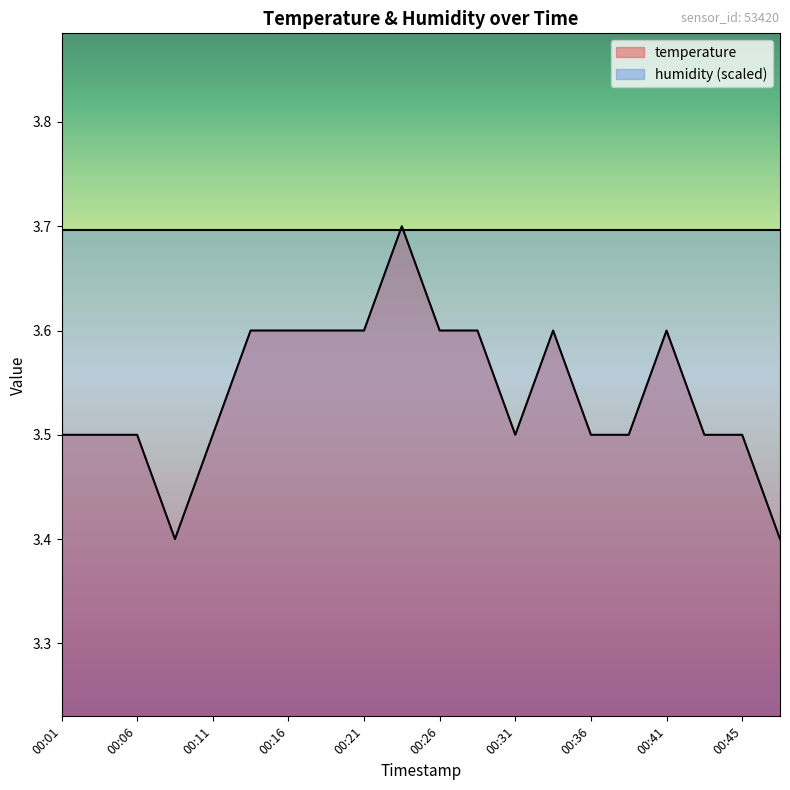

What is the sum of all values?

70.8